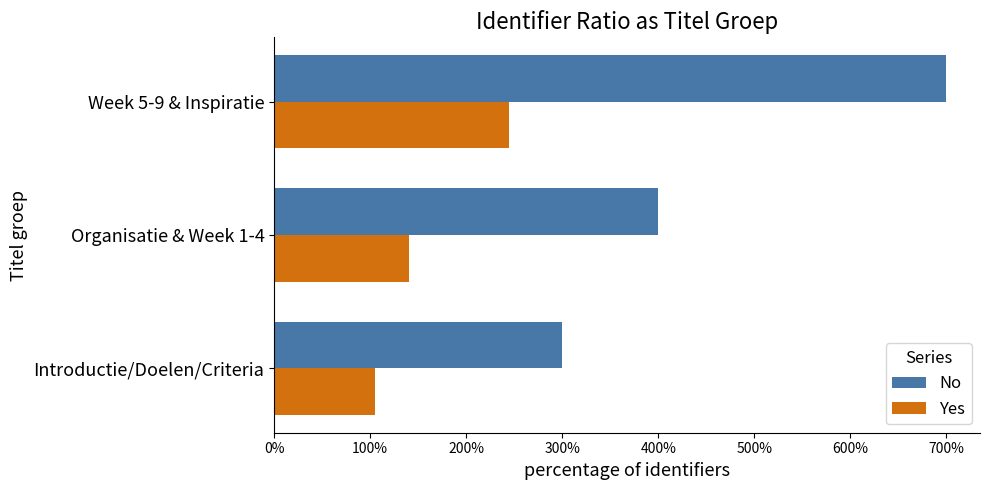

What is the difference between the maximum and second lowest values in the Yes series?

105.0